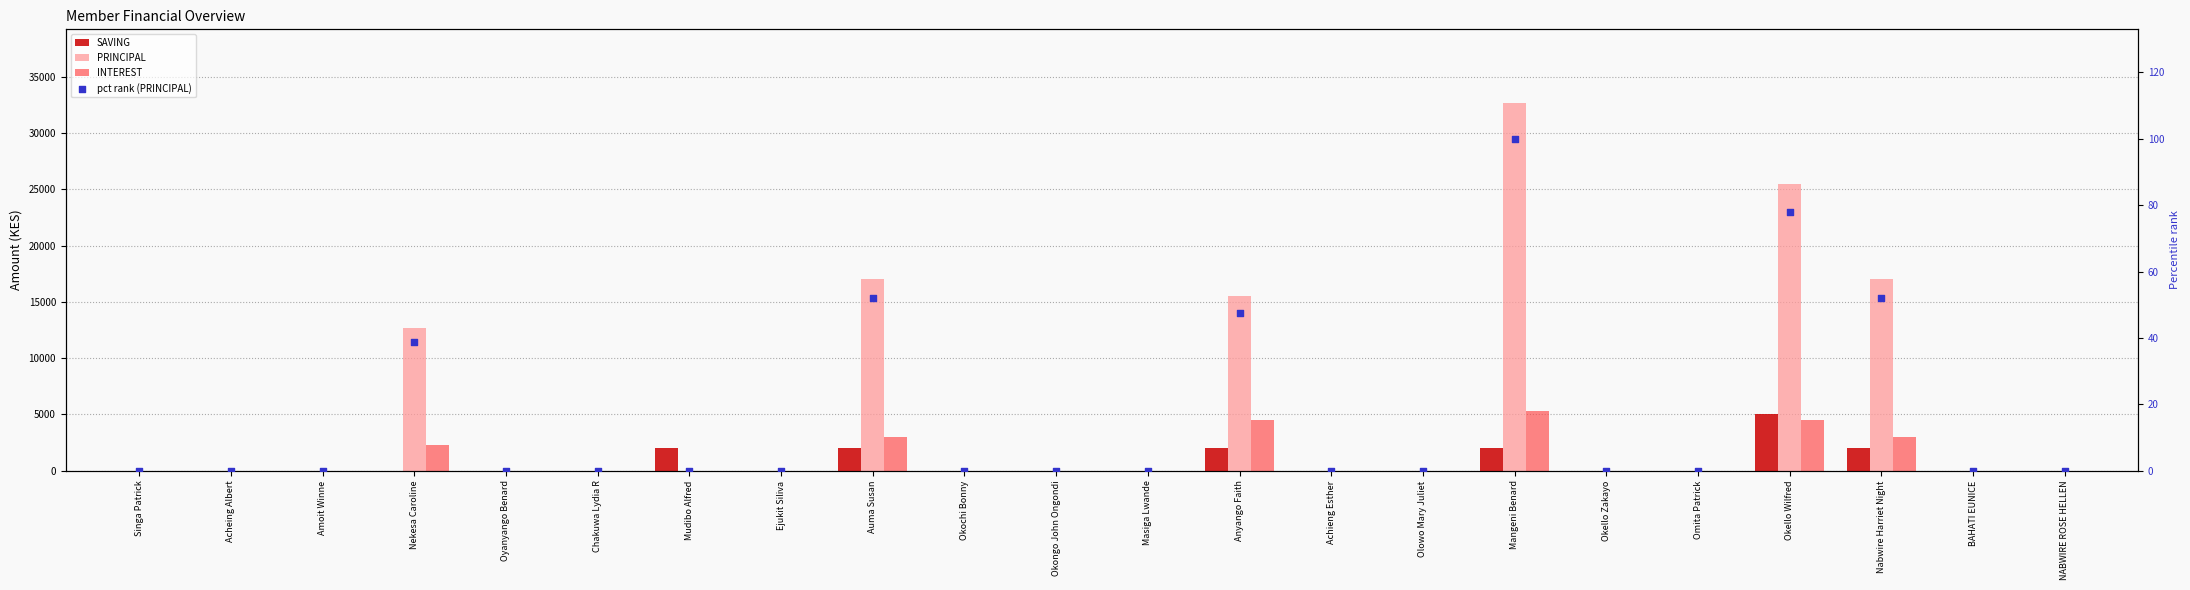

What are all the series names shown in the legend?

SAVING, PRINCIPAL, INTEREST, pct rank (PRINCIPAL)